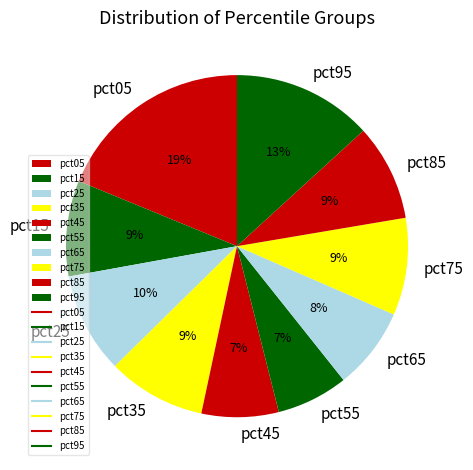

Do pct55 and pct75 together represent more than half of the pie?

No